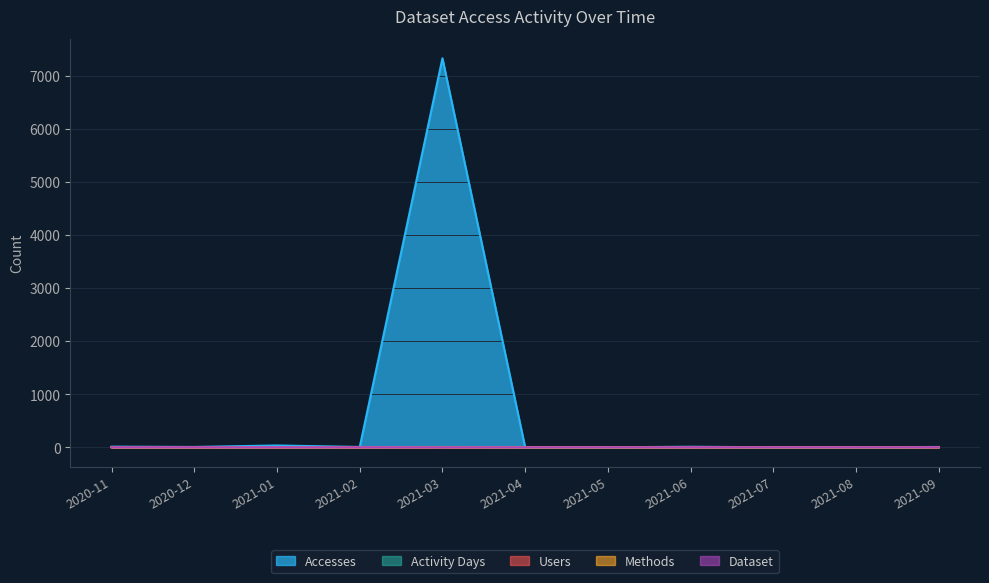

How many values in the Activity Days series are below 1?

4